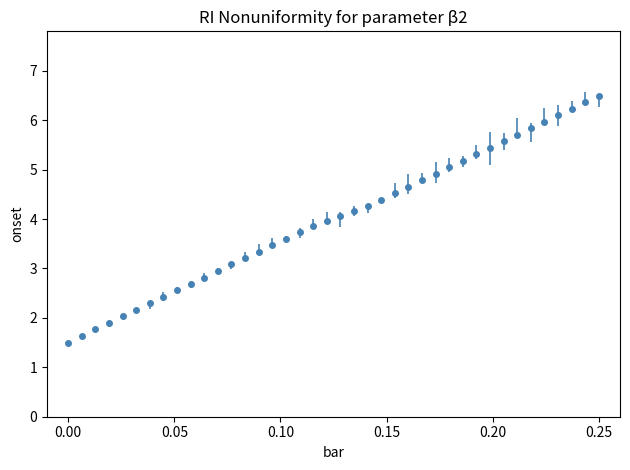

What is the smallest value displayed?

1.5